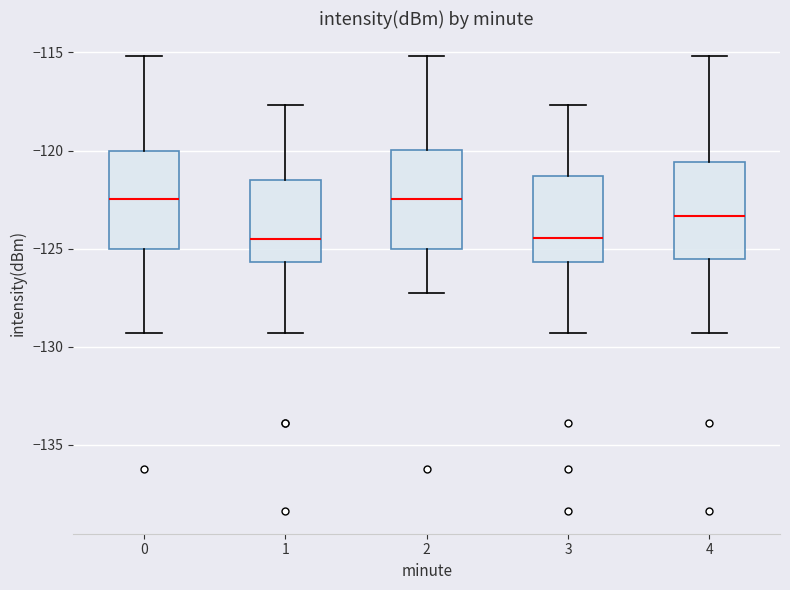

Where does the upper whisker of the box at x = 0 end on the y-axis? The values are not printed on the chart, so give them approximately, as read against the axis.

-115.0